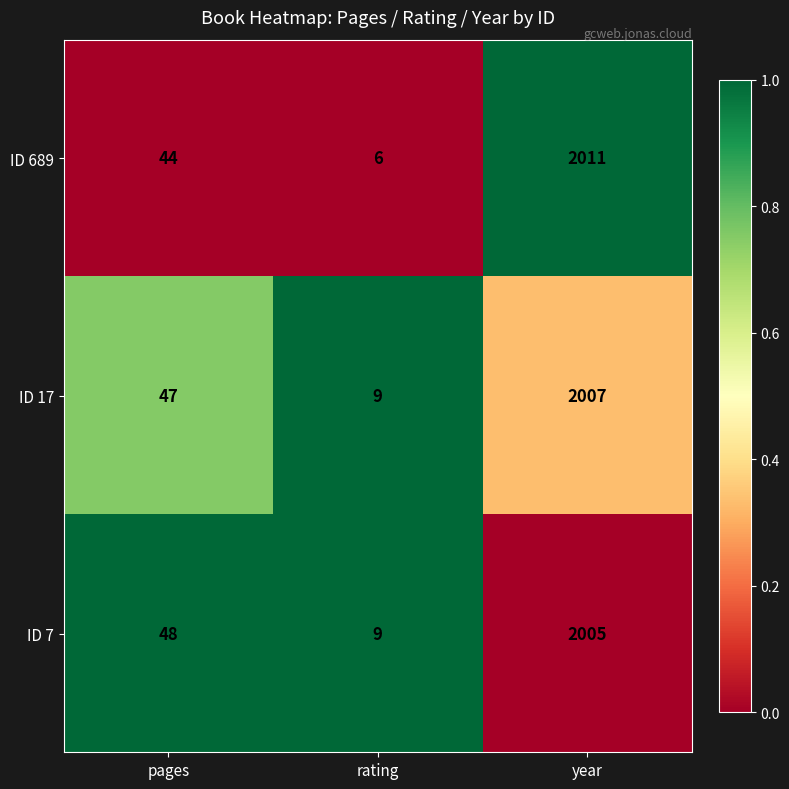

Which label corresponds to the largest value in the chart?

year